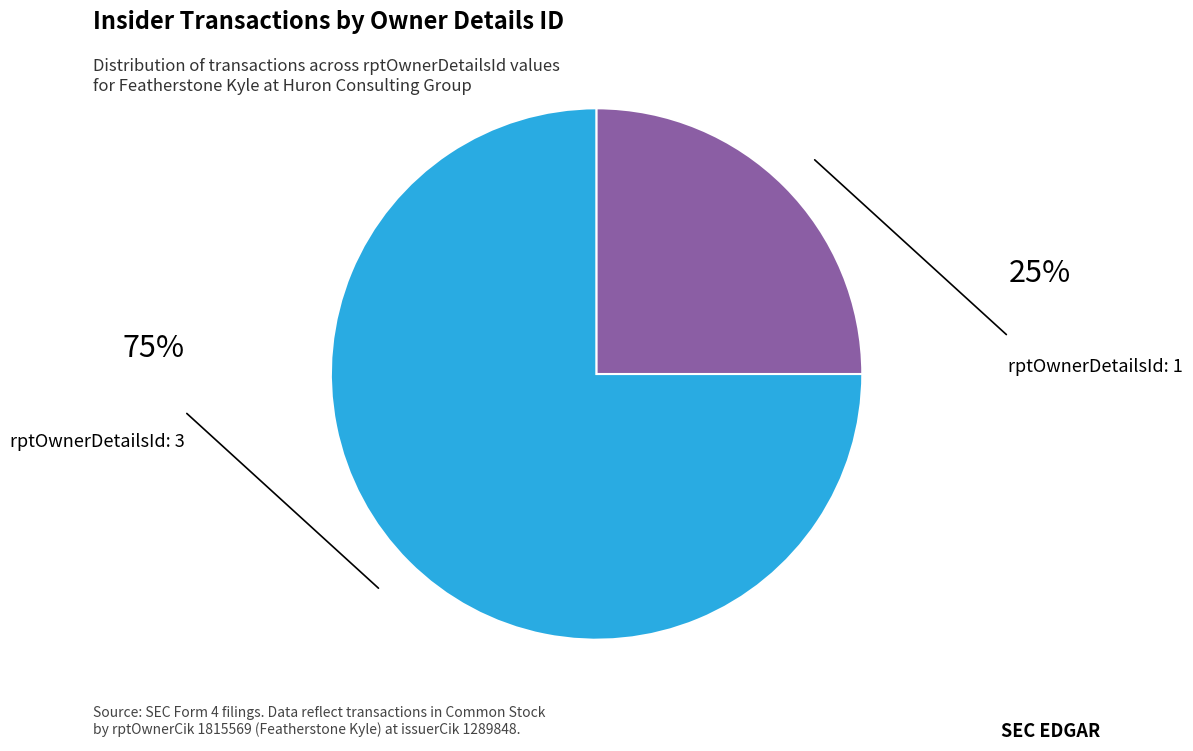

Is there any slice that represents more than half of the pie?

Yes